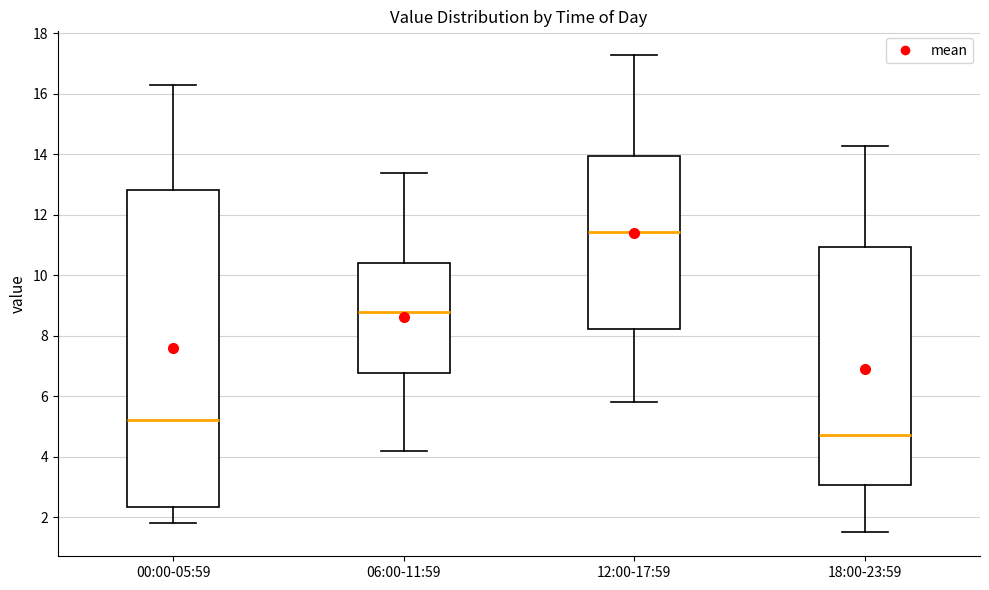

Where does the lower whisker of the box for 06:00-11:59 end on the y-axis? The values are not printed on the chart, so give them approximately, as read against the axis.

4.2